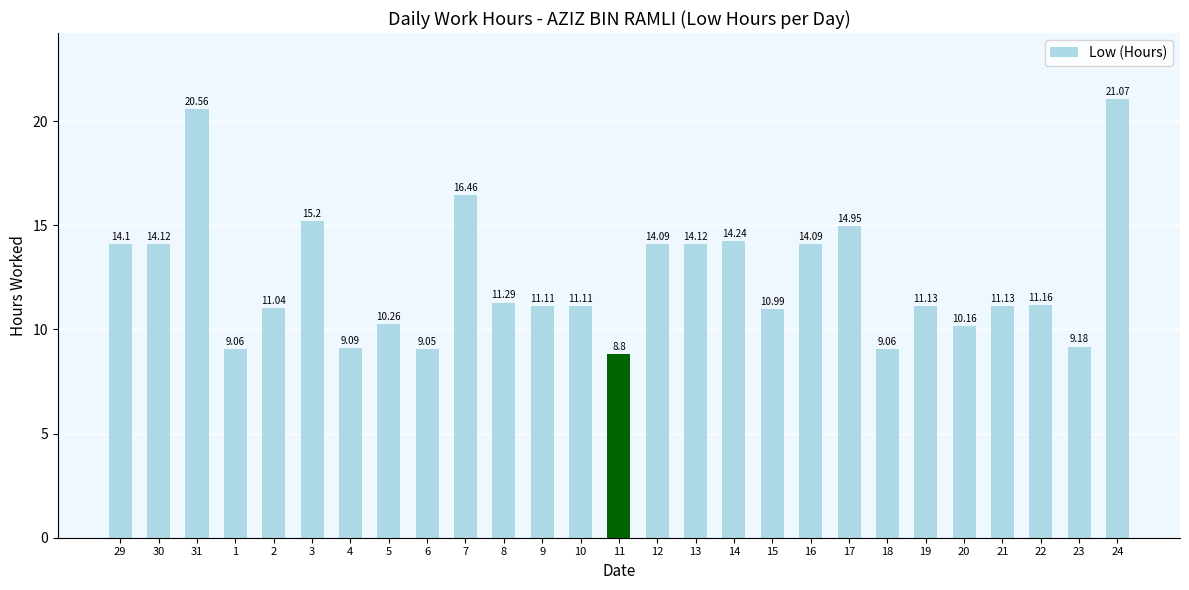

What is the average value?

12.5